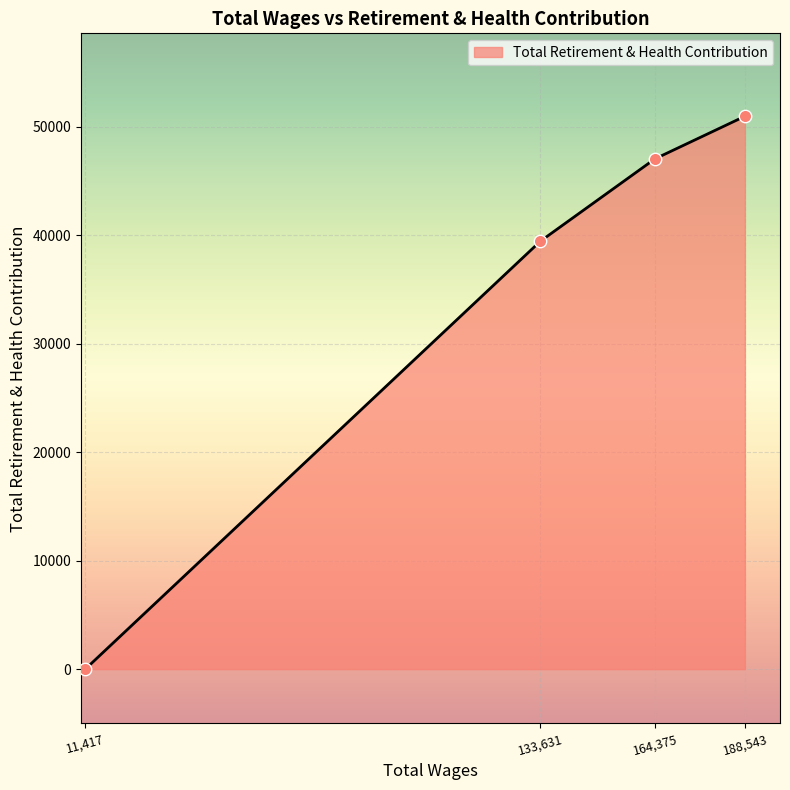

What is the ratio of the value at 164,375 to the value at 133,631?

1.2